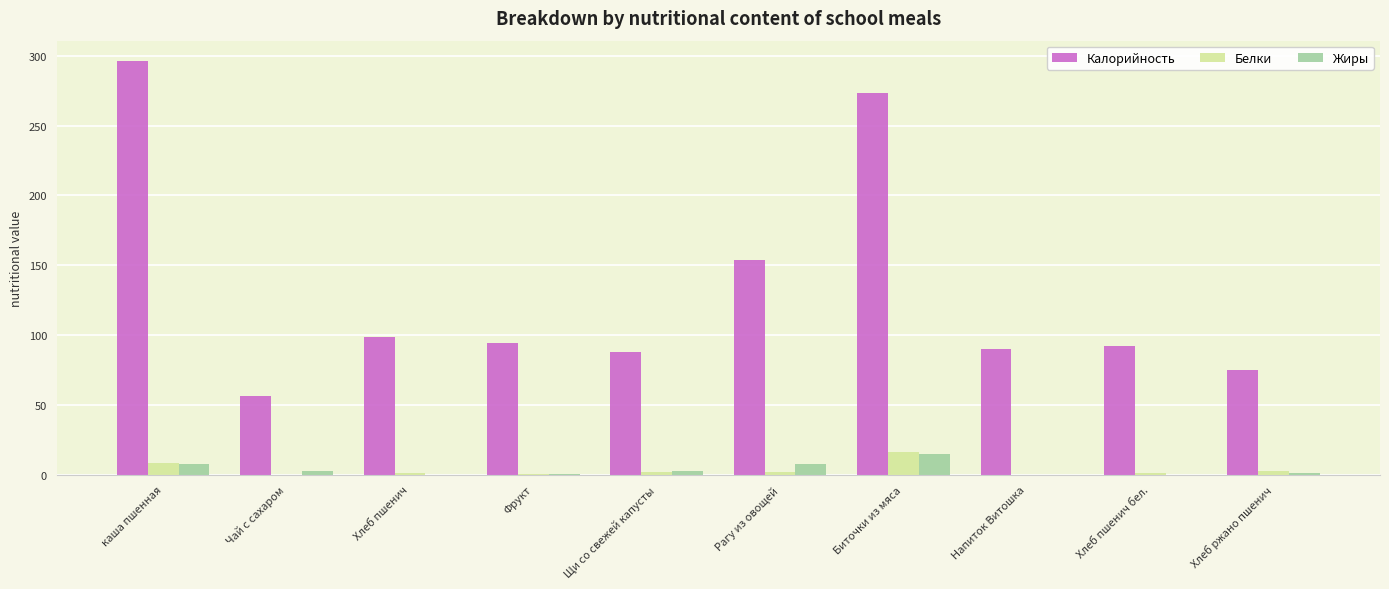

The Калорийность series shows 98.8 at Чай с сахаром. True or false?

False